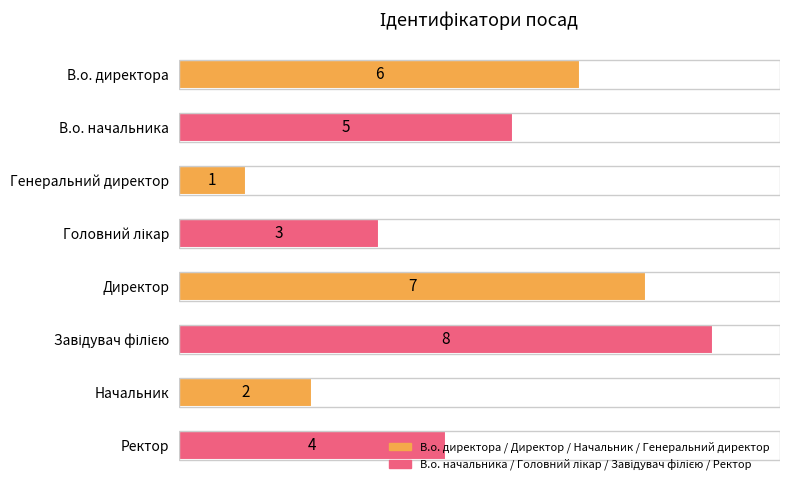

How many values are between 3 and 7?

5